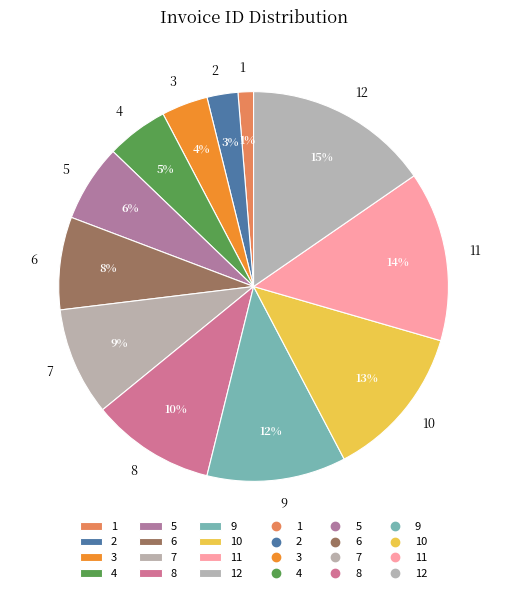

Is the sum of 9 and 10 greater than half?

No